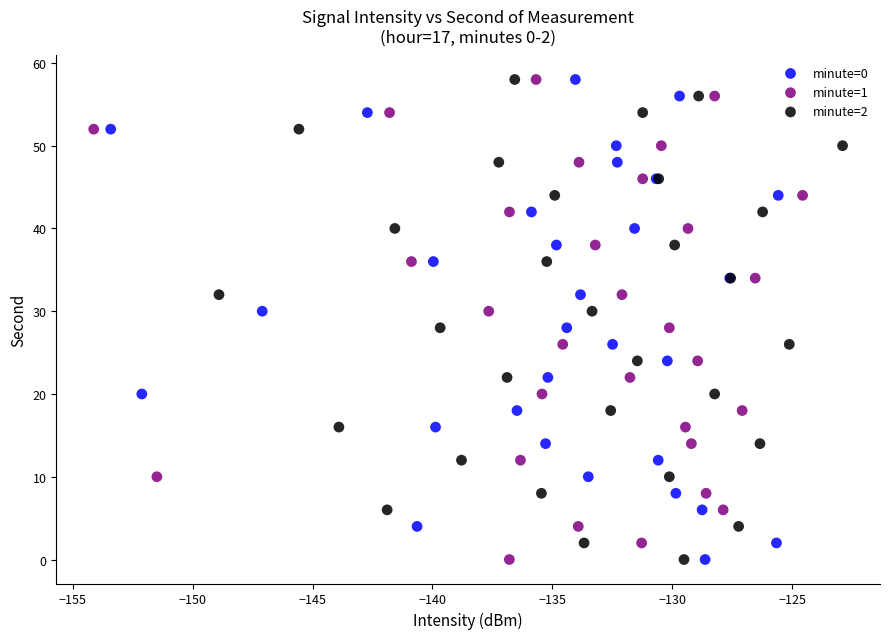

What are all the series names shown in the legend?

minute=0, minute=1, minute=2